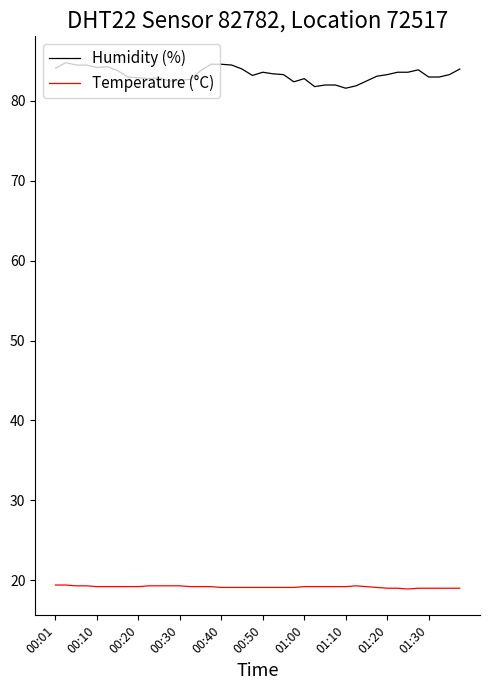

What is the difference between the maximum and minimum values in the Humidity (%) series?

3.2